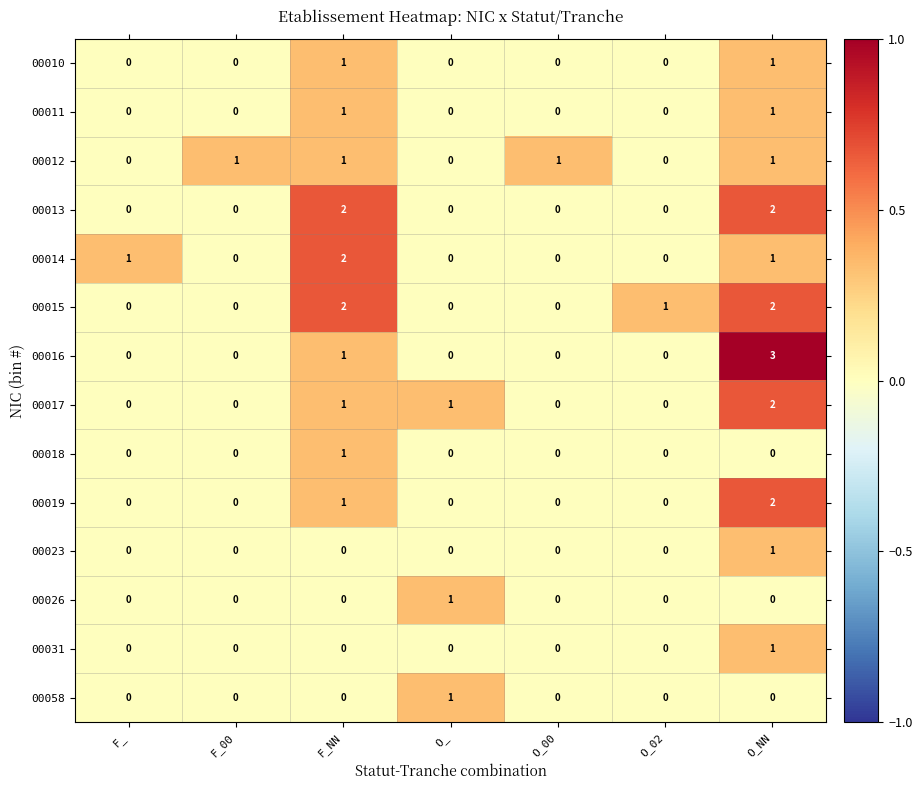

How many 00016 values are between 0 and 1?

6